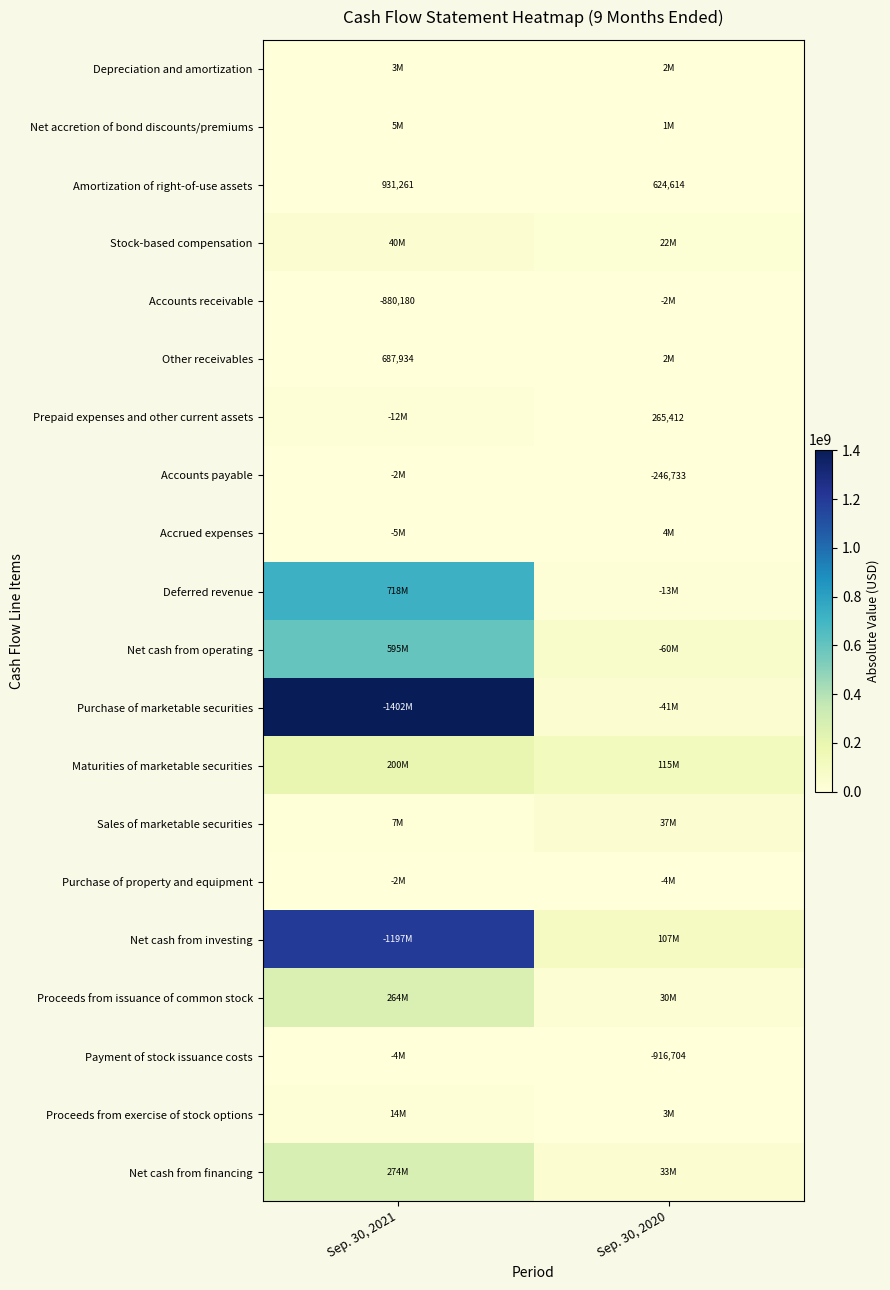

Is it true that Amortization of right-of-use assets equals 163513 at Sep. 30, 2020?

False